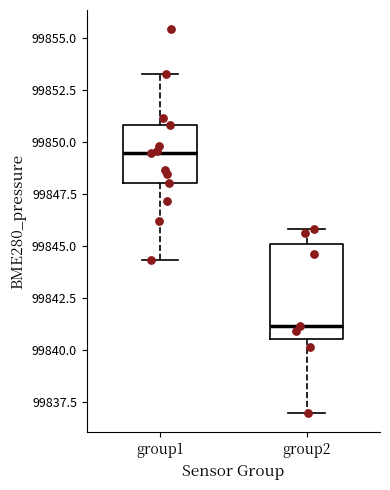

Where does the upper whisker of the box for group1 end on the y-axis? The values are not printed on the chart, so give them approximately, as read against the axis.

99853.5